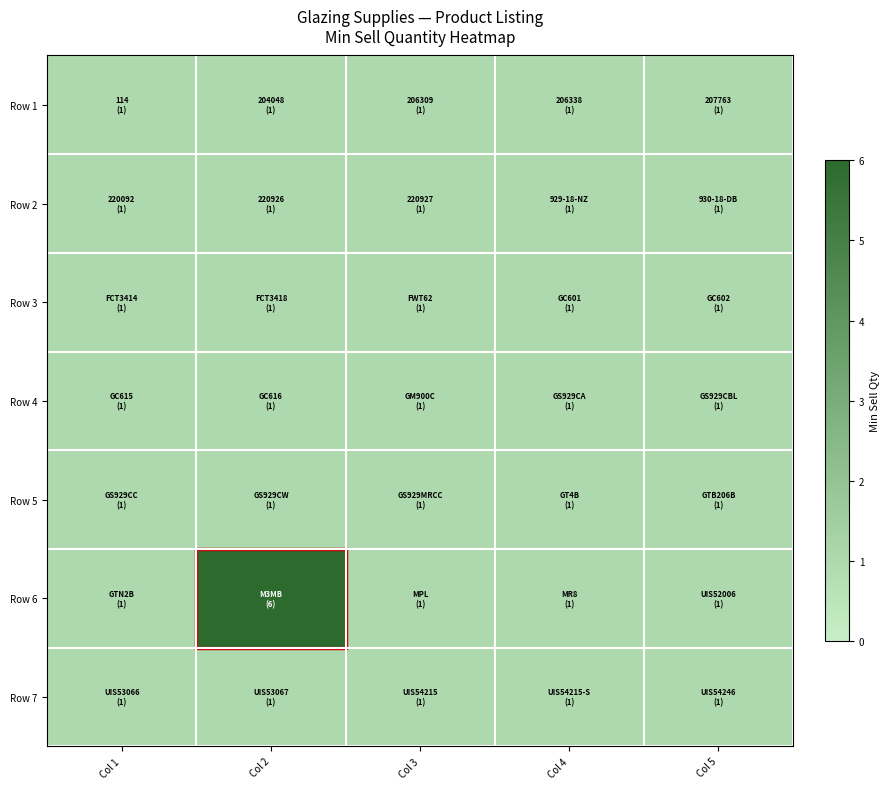

Reading left to right, extract all data points from this chart.

Row 1: Col 1=1	Col 2=1	Col 3=1	Col 4=1	Col 5=1
Row 2: Col 1=1	Col 2=1	Col 3=1	Col 4=1	Col 5=1
Row 3: Col 1=1	Col 2=1	Col 3=1	Col 4=1	Col 5=1
Row 4: Col 1=1	Col 2=1	Col 3=1	Col 4=1	Col 5=1
Row 5: Col 1=1	Col 2=1	Col 3=1	Col 4=1	Col 5=1
Row 6: Col 1=1	Col 2=6	Col 3=1	Col 4=1	Col 5=1
Row 7: Col 1=1	Col 2=1	Col 3=1	Col 4=1	Col 5=1